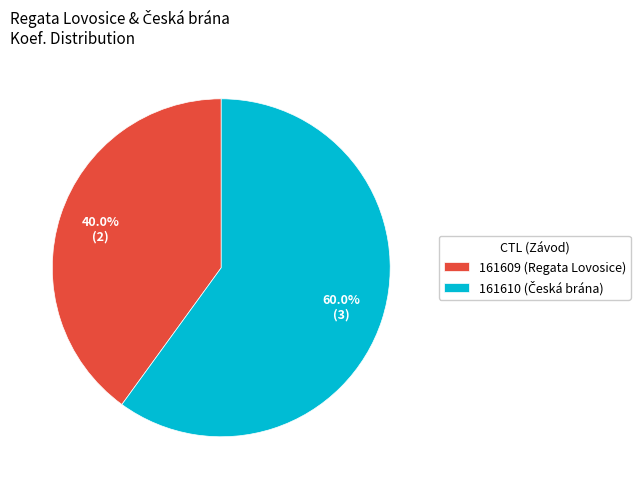

To the nearest percent, what is the difference between the largest and smallest slice percentages?

20%